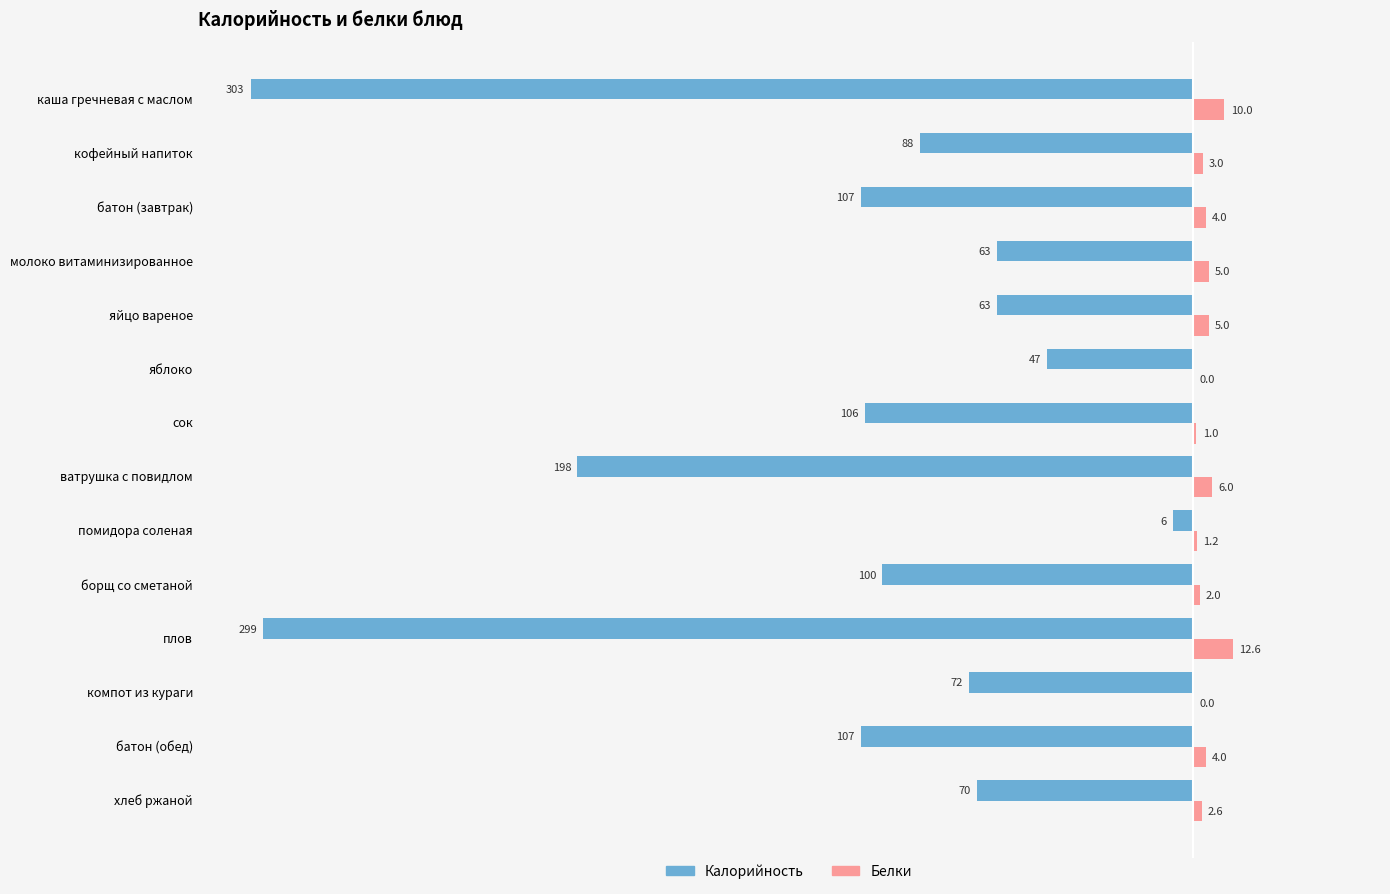

Is it true that Калорийность equals -71.0 at яблоко?

False